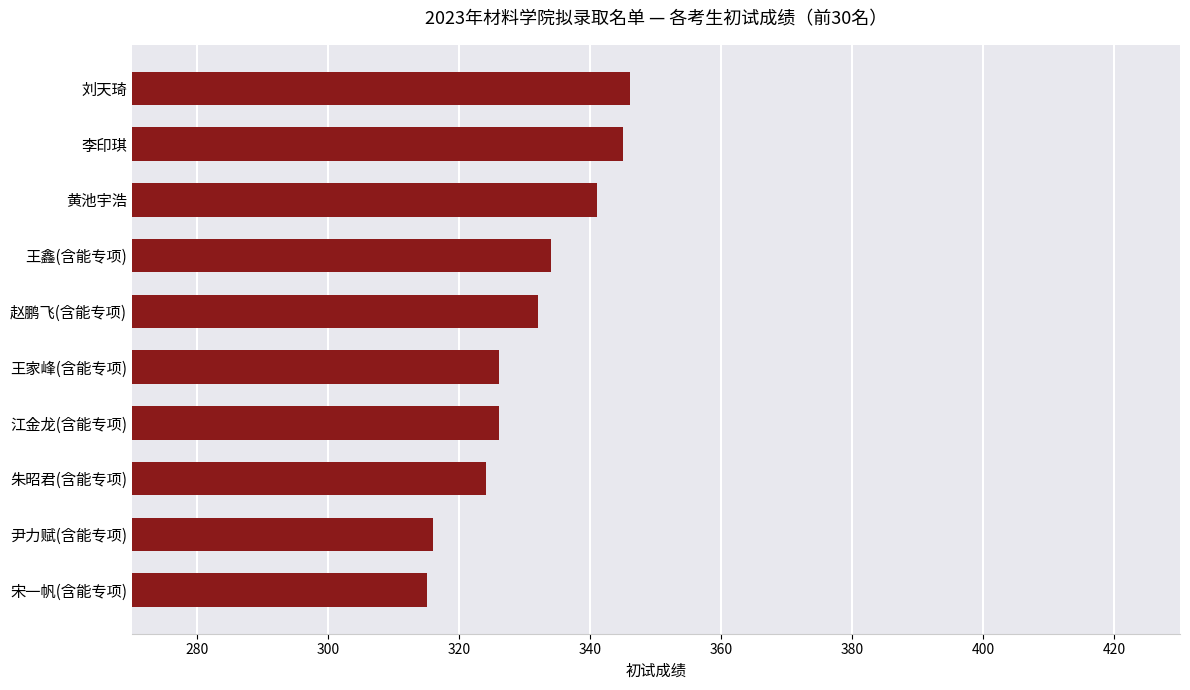

Reading bottom to top, extract all data points from this chart.

宋一帆(含能专项)=315	尹力赋(含能专项)=316	朱昭君(含能专项)=324	江金龙(含能专项)=326	王家峰(含能专项)=326	赵鹏飞(含能专项)=332	王鑫(含能专项)=334	黄池宇浩=341	李印琪=345	刘天琦=346